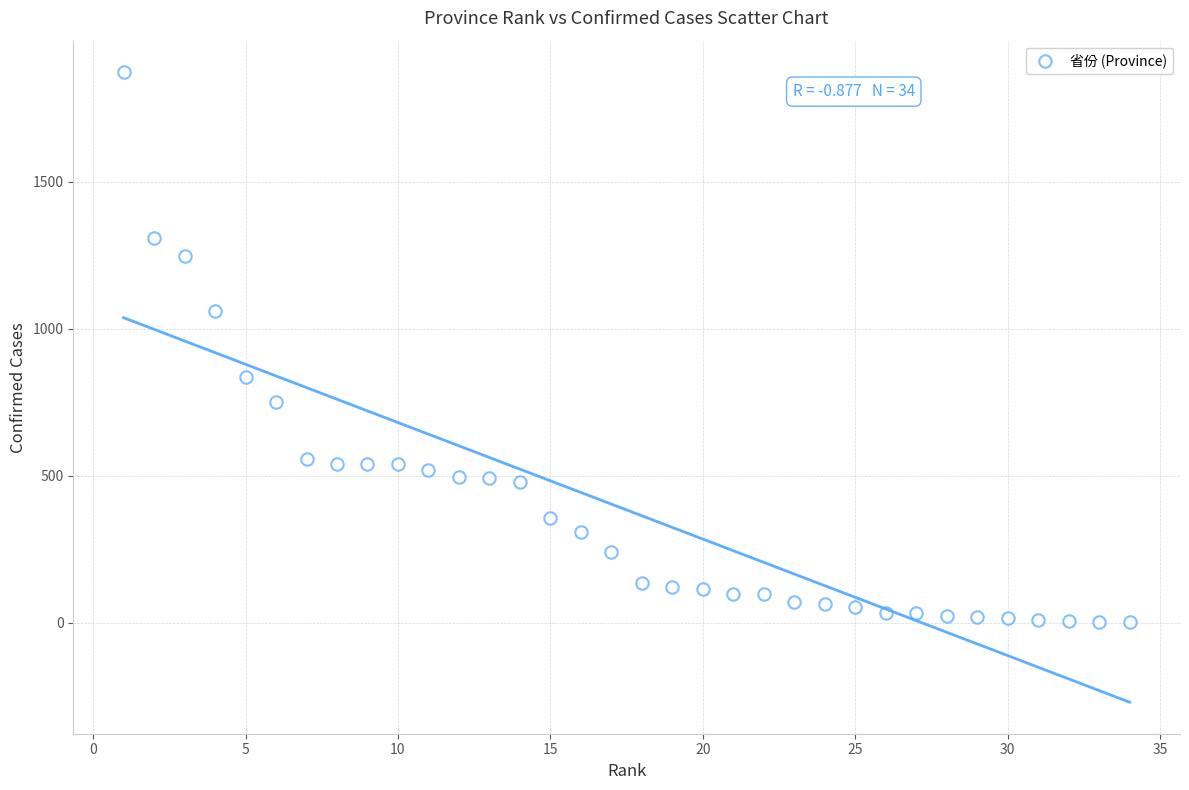

What is the range of Y values (max minus min)?

1872